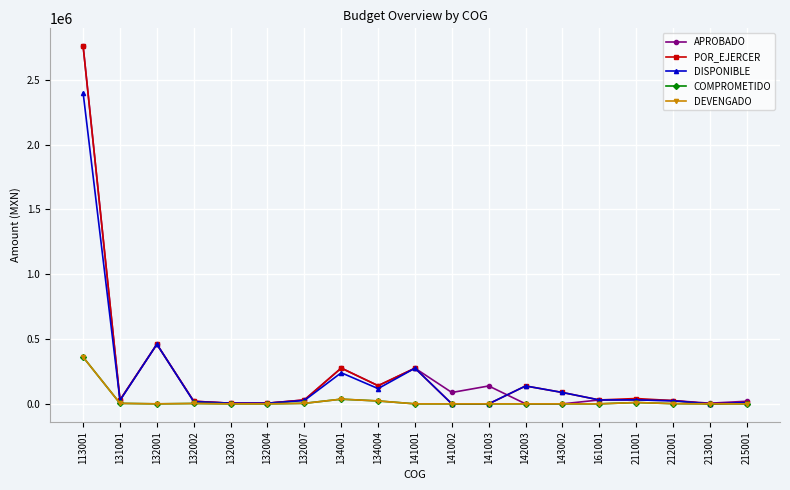

Which has a higher value, 132004 or 141002?

141002